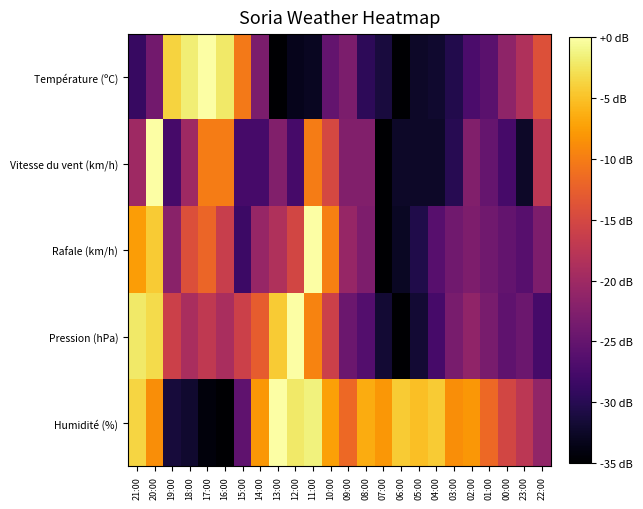

What is the spread (max minus min) of values at 21:00?

26.7